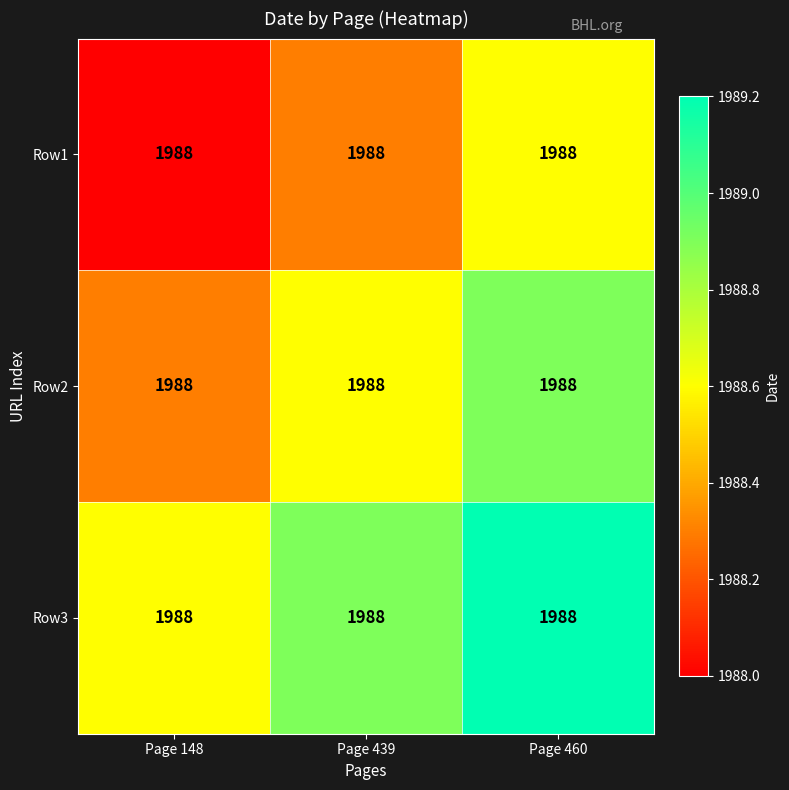

Rank the categories by Row2 value from highest to lowest.

Page 460, Page 439, Page 148